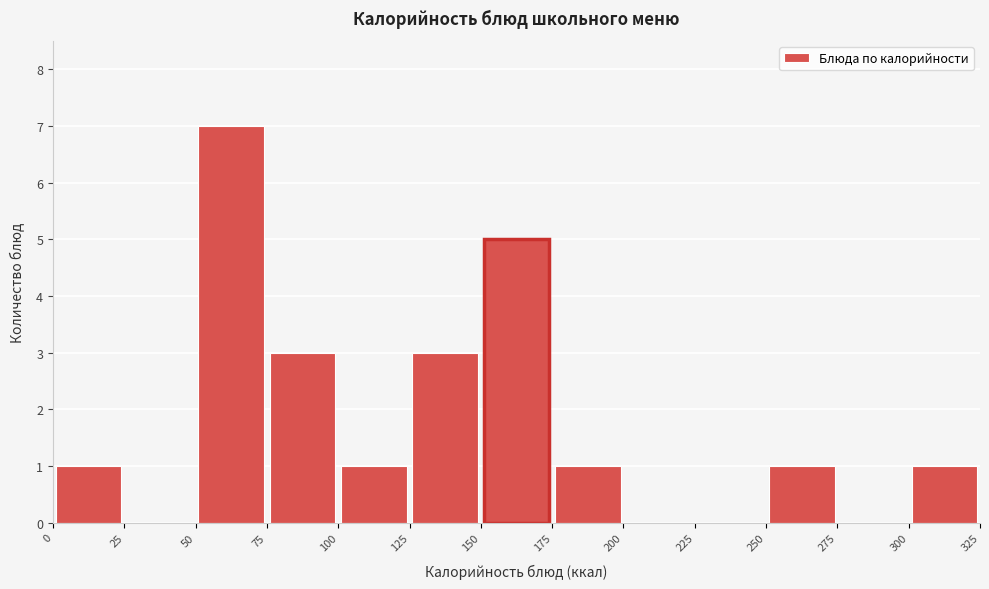

What is the height of the bar covering 100 to 125 on the x-axis? The values are not printed on the chart, so give them approximately, as read against the axis.

1